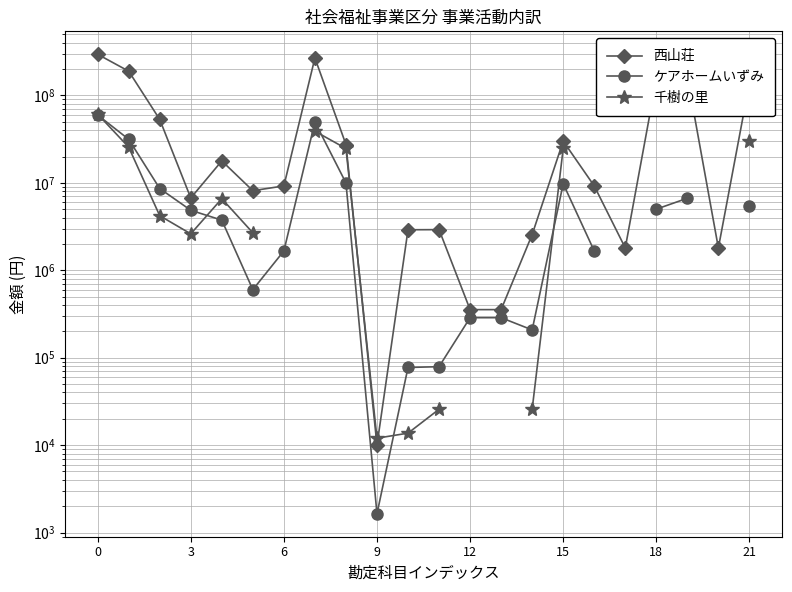

At which category does the chart reach its minimum across all series?

9